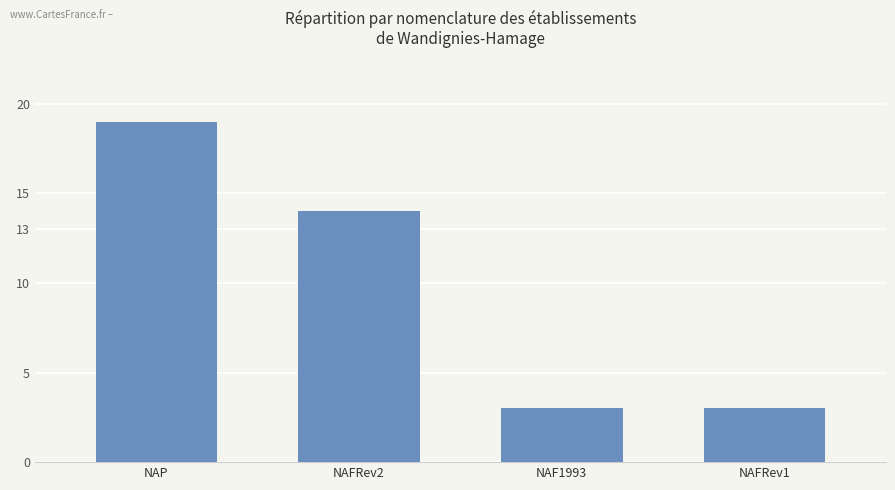

What is the change in value from NAP to NAFRev2?

-5